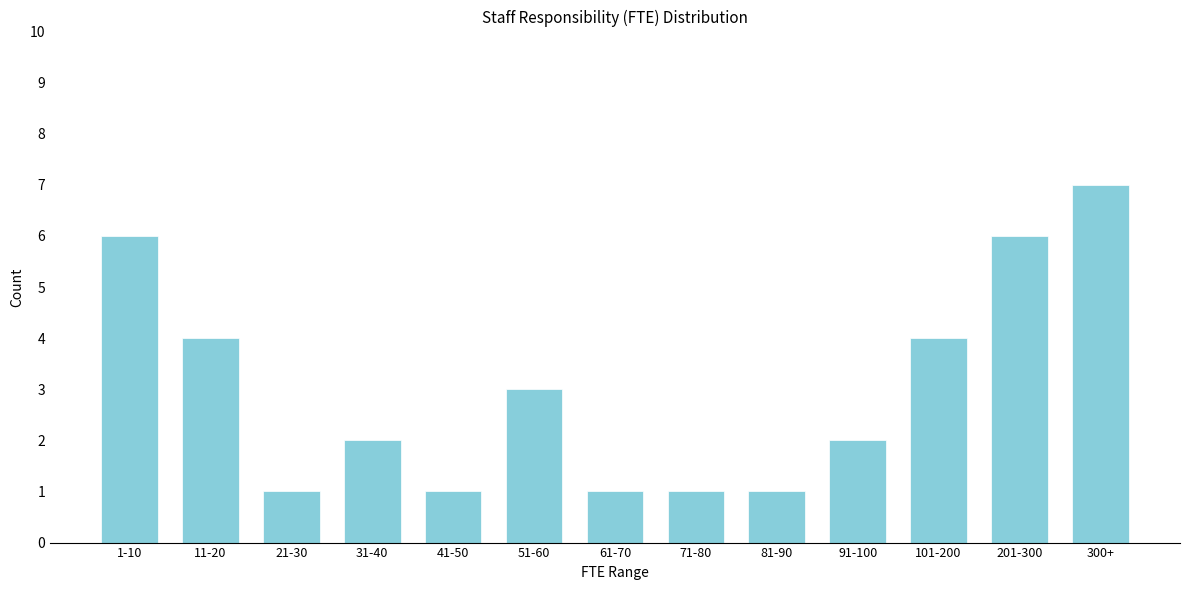

Reading right to left, extract all data points from this chart.

7	6	4	2	1	1	1	3	1	2	1	4	6